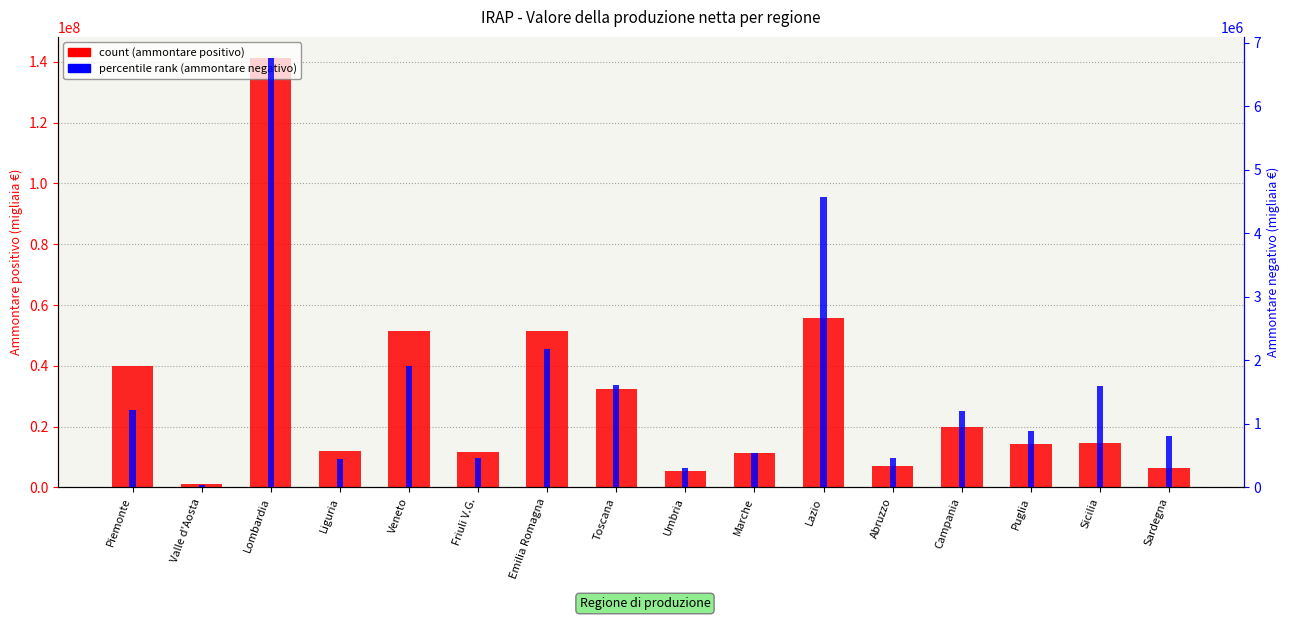

What is the difference between the percentile rank (ammontare negativo) values at Emilia Romagna and Toscana?

572907